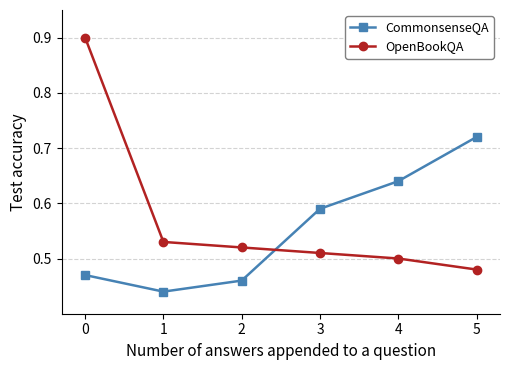

What is the value of the OpenBookQA point at the 1st from the left?

0.9